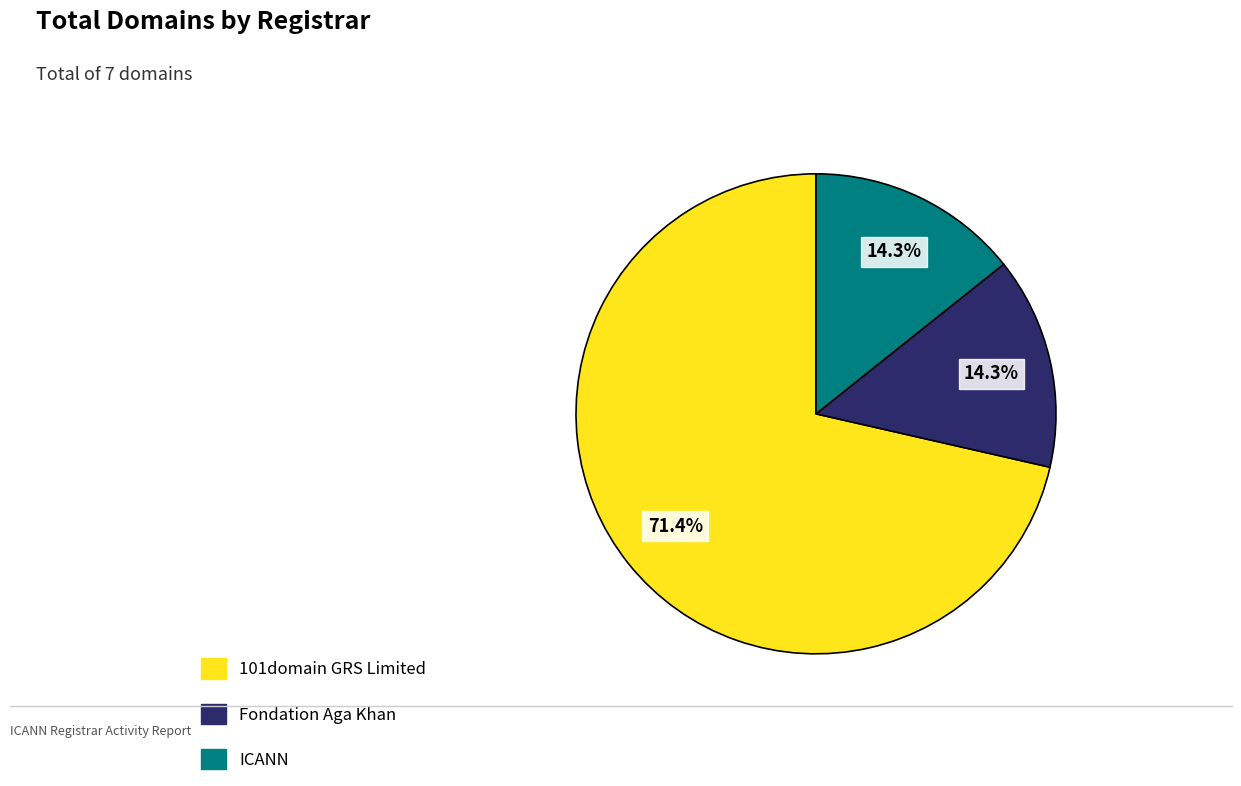

Do 101domain GRS Limited and ICANN together represent more than half of the pie?

Yes